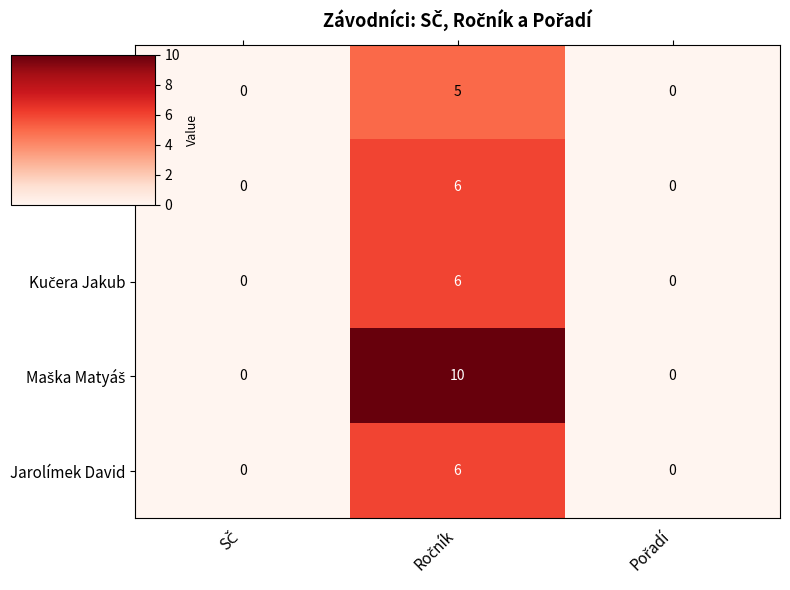

At how many categories does at least one series exceed 7?

1